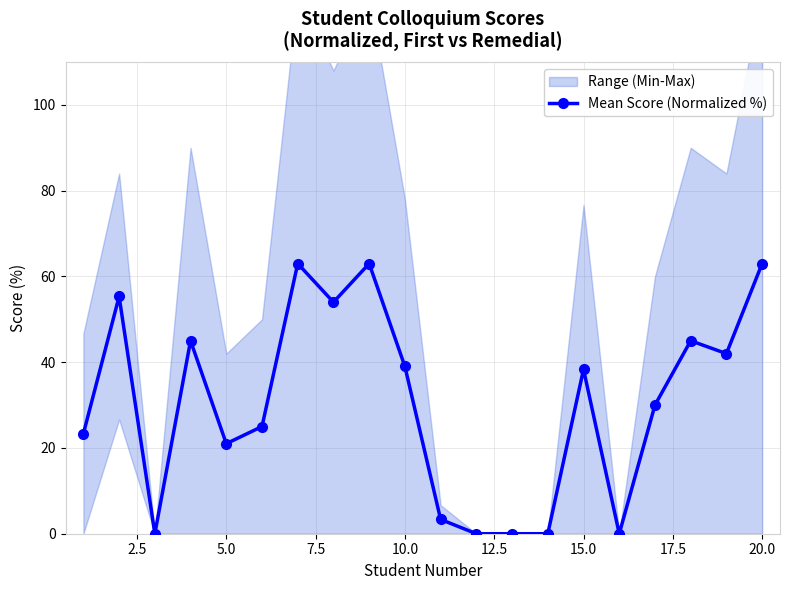

True or false: Mean Score (Normalized %) has a value of 38.3 at 15.0.

True